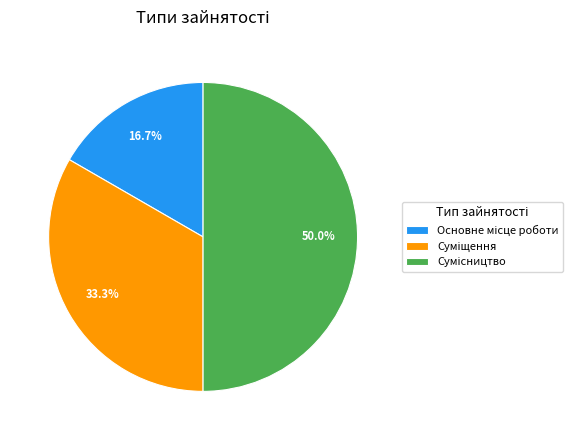

What is the total percentage of Основне місце роботи and Суміщення?

50.0%